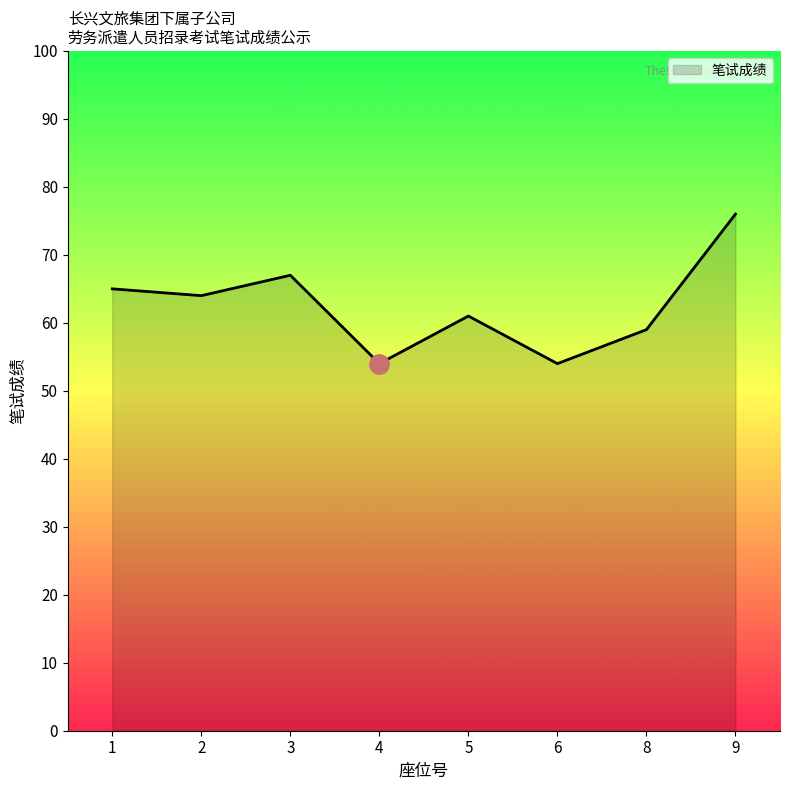

At which category does the data reach its first local valley?

2